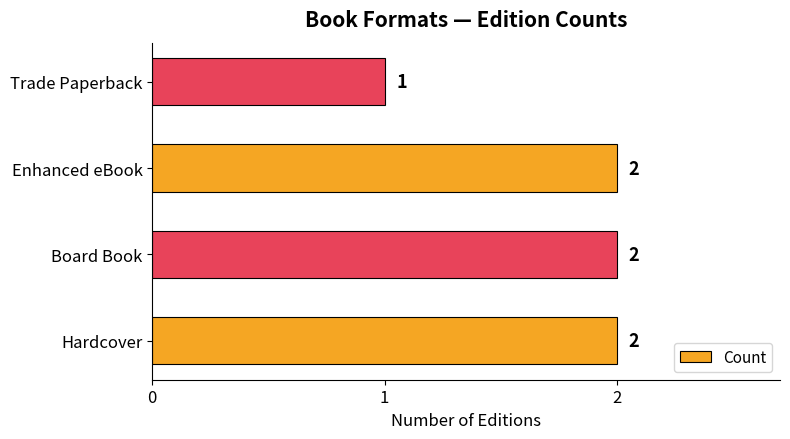

Which label corresponds to the smallest value in the chart?

Trade Paperback